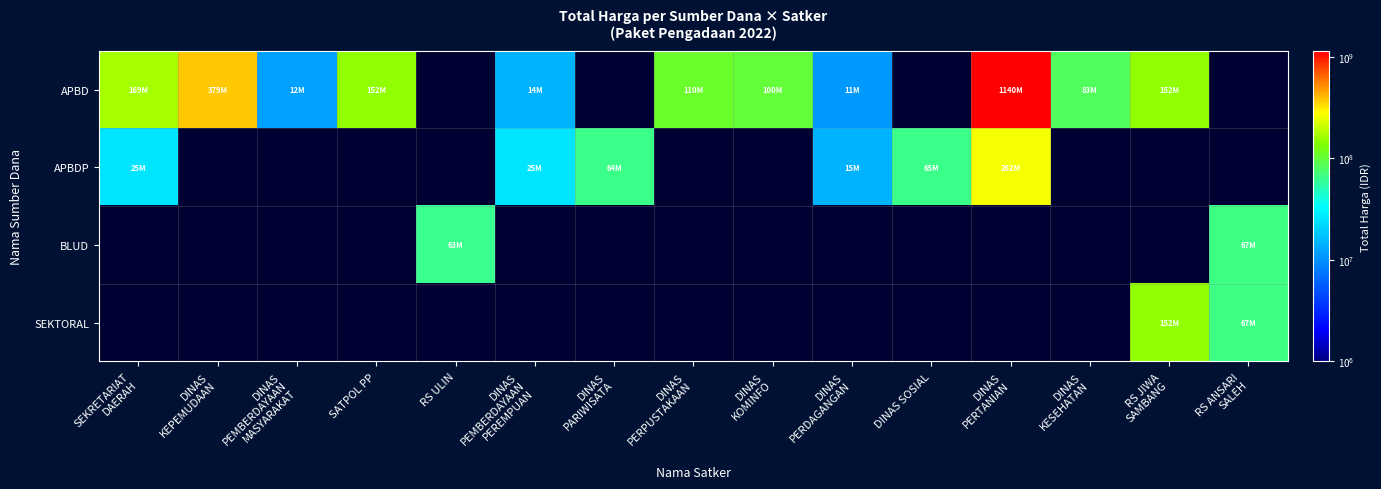

At how many categories does at least one series exceed 254623678?

2